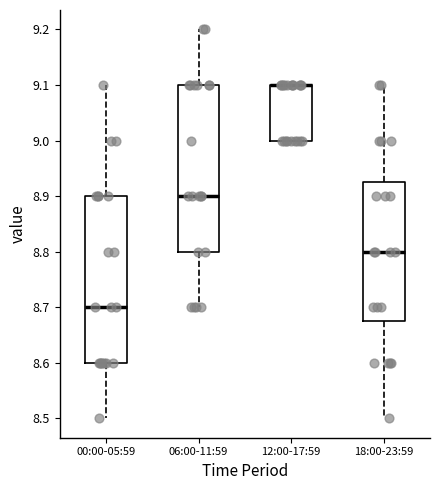

Reading left to right, read every box against the y-axis: the position of its median line, the range the box covers, and the ends of its whiskers. The values are not printed on the chart, so give them approximately, as read against the axis.

00:00-05:59: median 8.70, box 8.60 to 8.90, whiskers 8.50 to 9.10
06:00-11:59: median 8.90, box 8.80 to 9.10, whiskers 8.70 to 9.20
12:00-17:59: median 9.10 (drawn on the box's upper edge), box 9.00 to 9.10, whiskers 9.00 to 9.10
18:00-23:59: median 8.80, box 8.68 to 8.93, whiskers 8.50 to 9.10